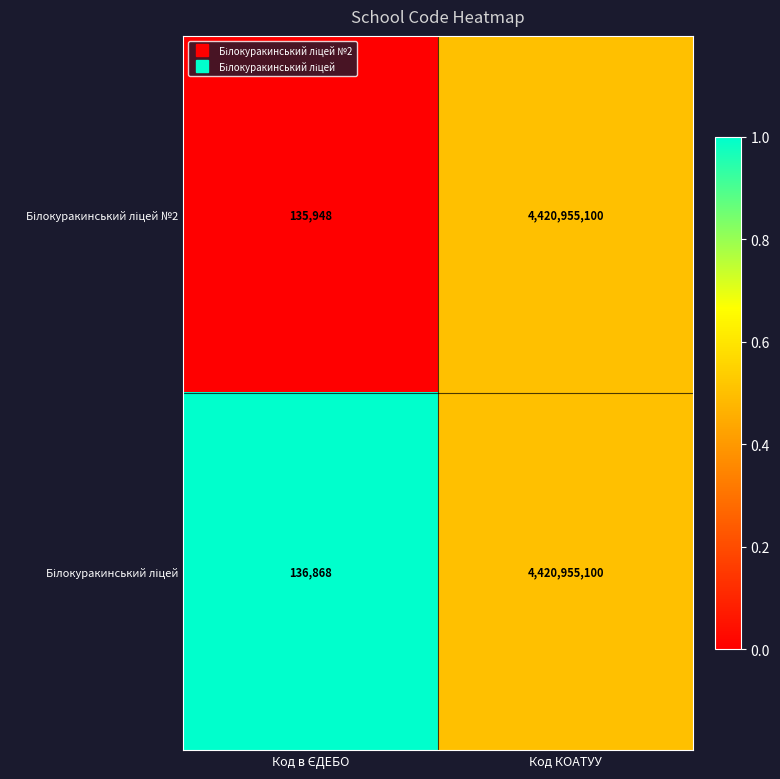

At which category is the sum across all series the highest?

Код КОАТУУ